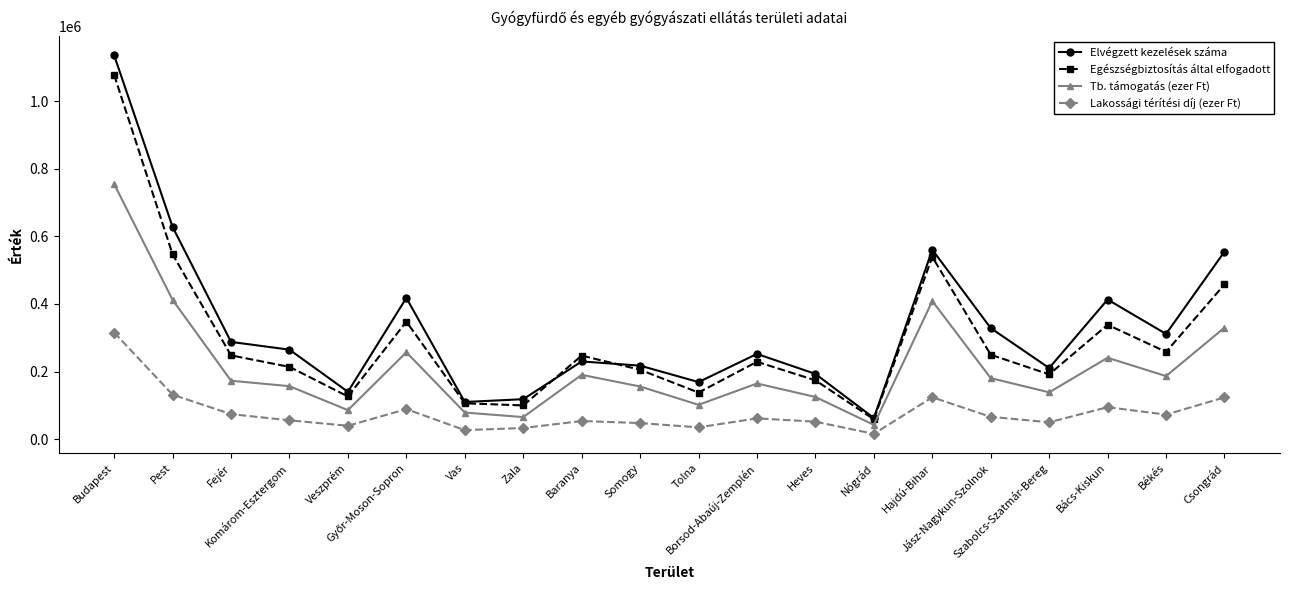

In Tb. támogatás (ezer Ft), how many points are higher than both neighbors (excluding endpoints)?

5